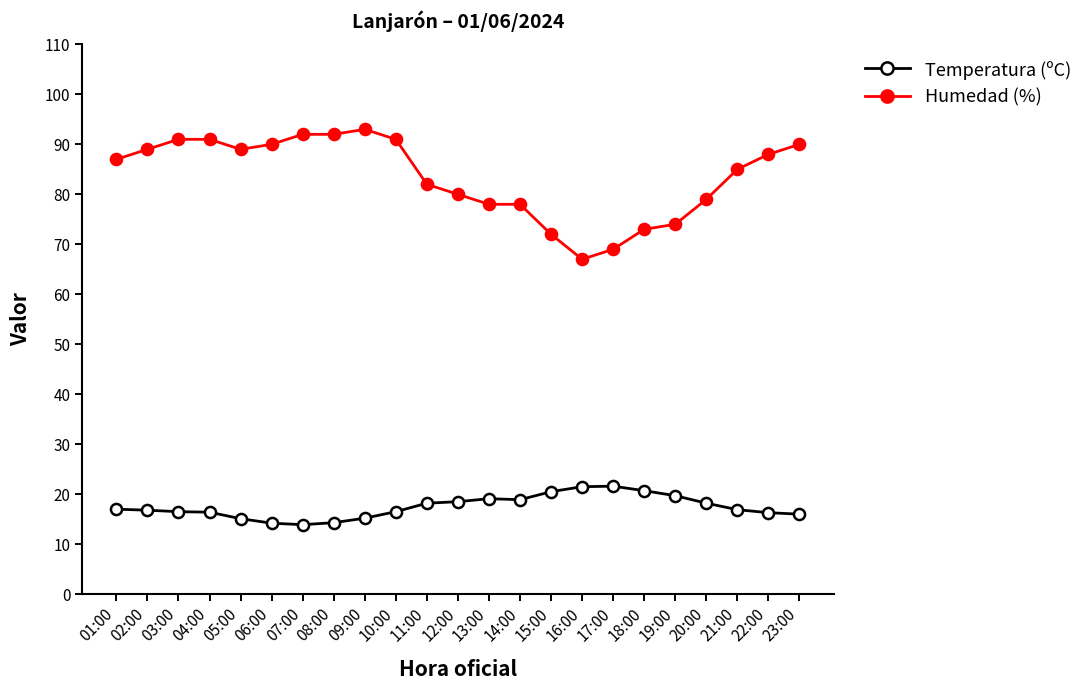

Count the number of data series in this chart.

2